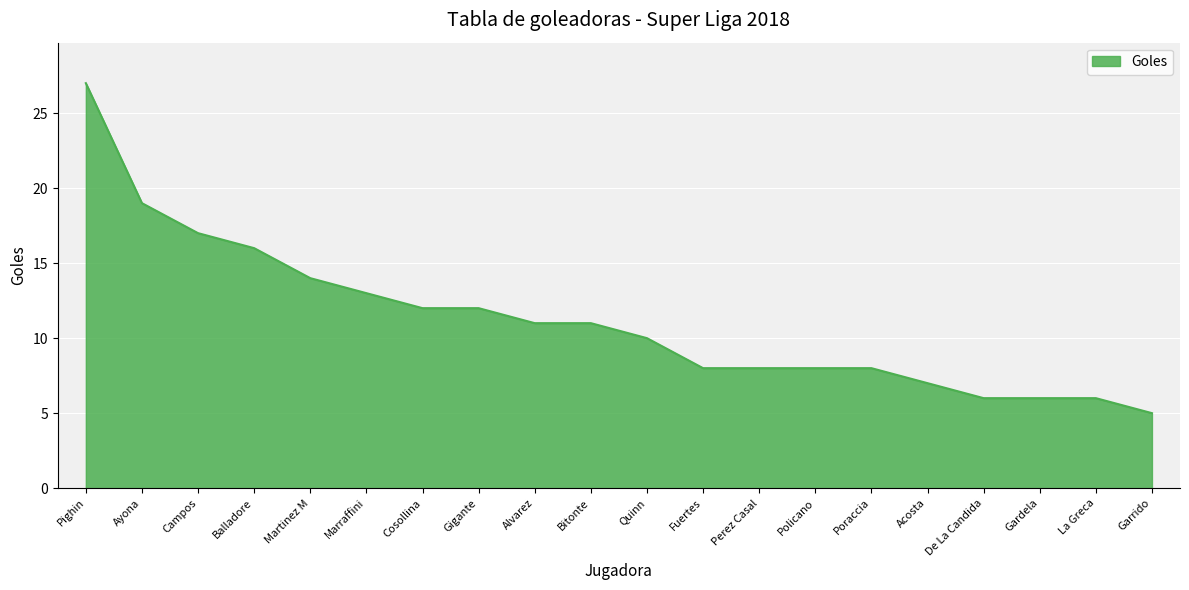

Read the value at Acosta.

7